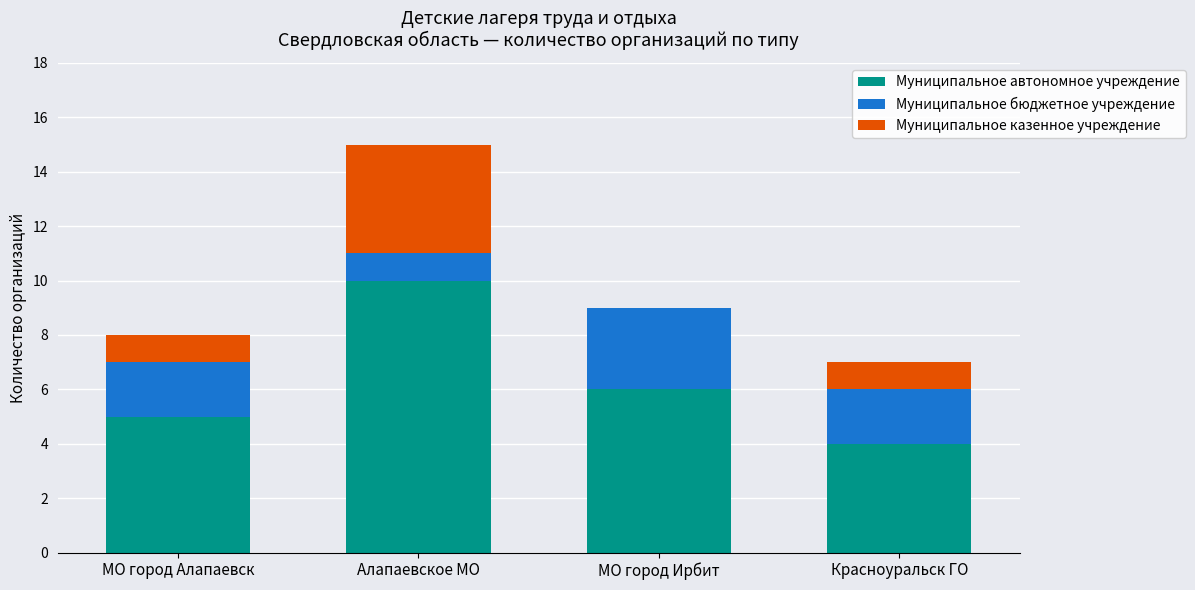

Does the chart contain stacked bars?

Yes